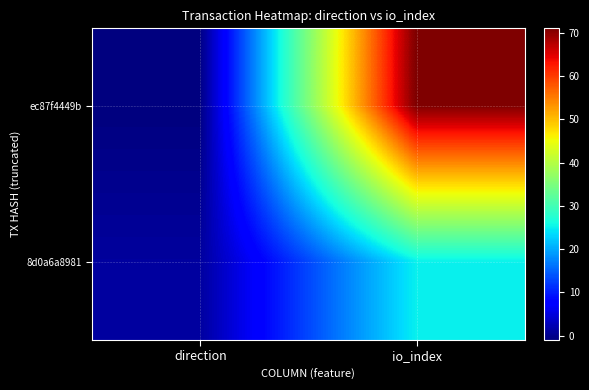

Which has a higher value, io_index or direction?

io_index